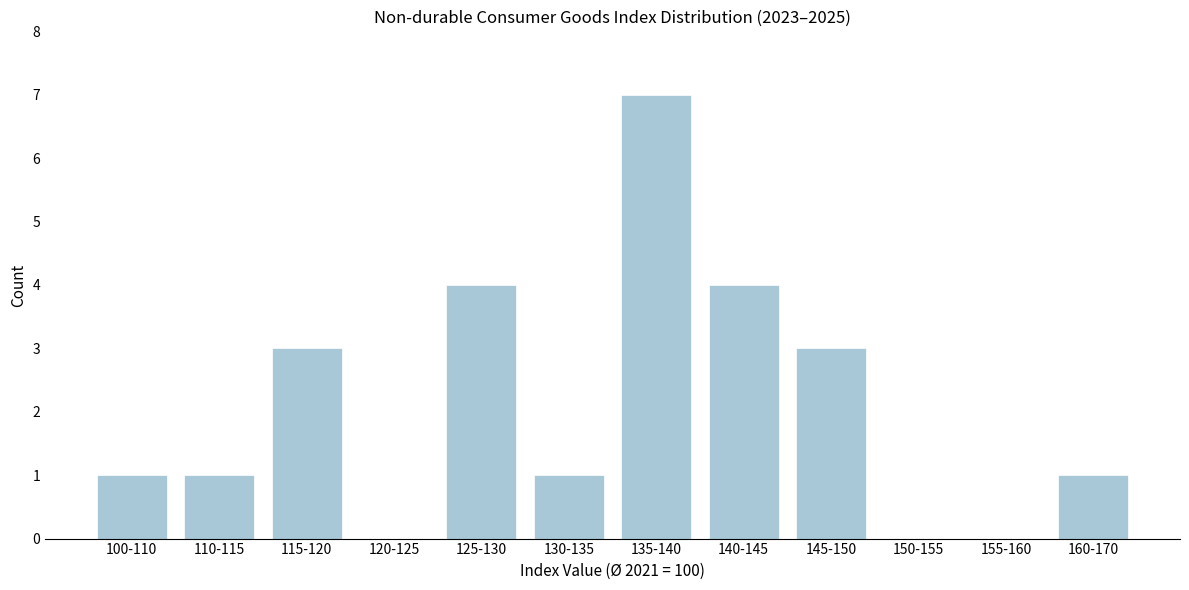

Reading left to right, what are all the values shown in this chart?

100-110=1	110-115=1	115-120=3	120-125=0	125-130=4	130-135=1	135-140=7	140-145=4	145-150=3	150-155=0	155-160=0	160-170=1